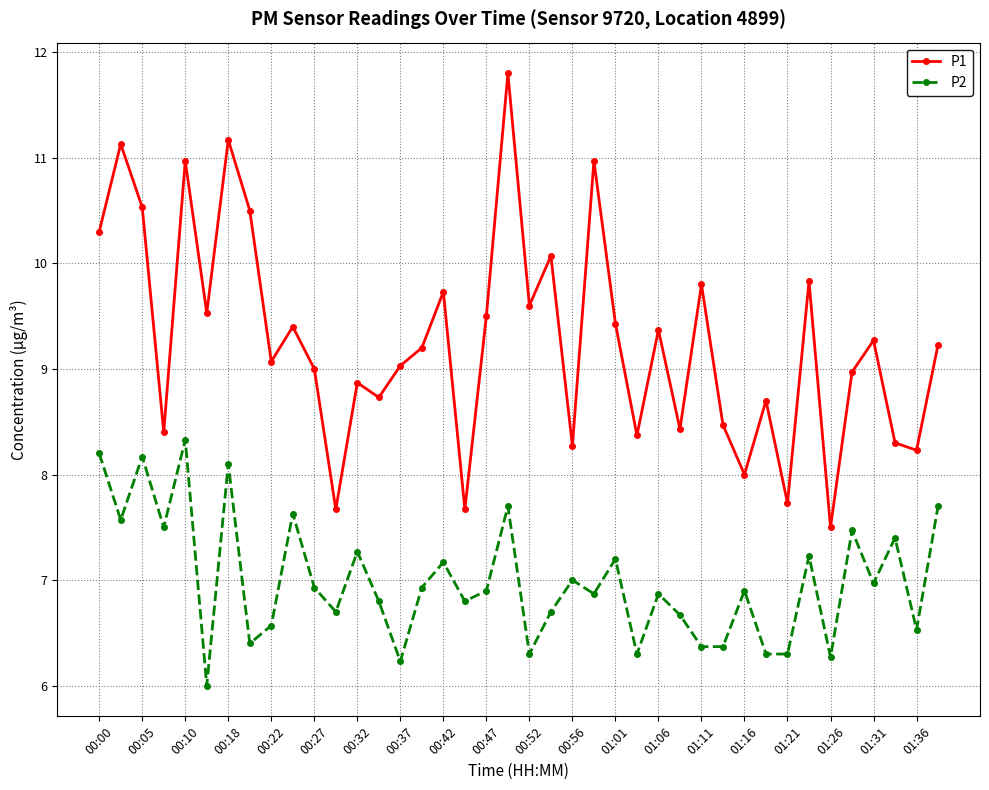

True or false: P2 and P1 cross at least once.

False